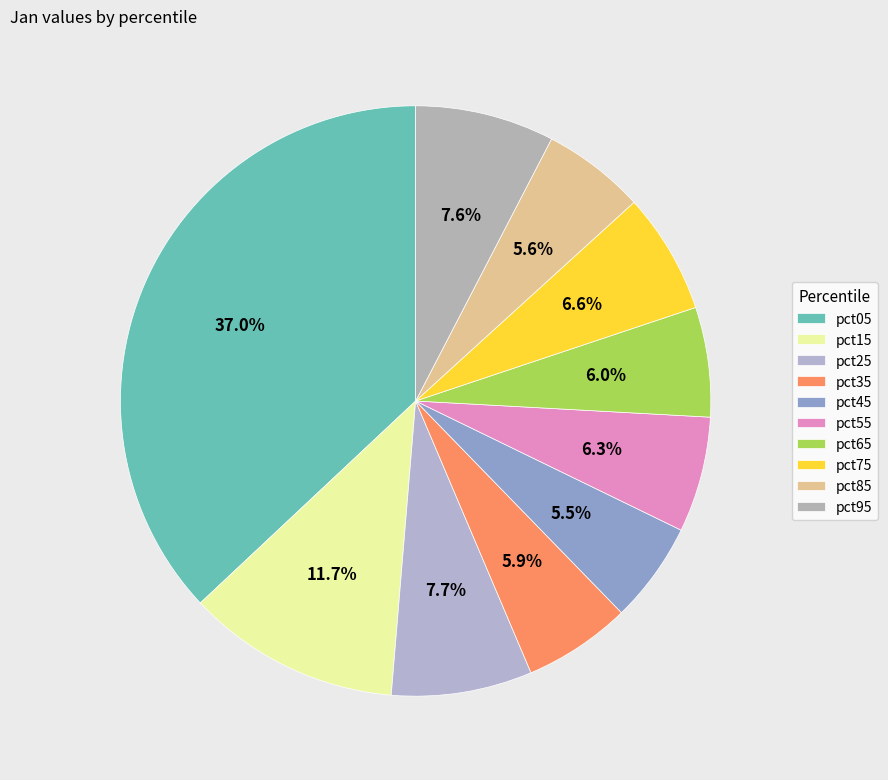

To the nearest percent, what is the difference between the pct85 and pct95 slice percentages?

2%